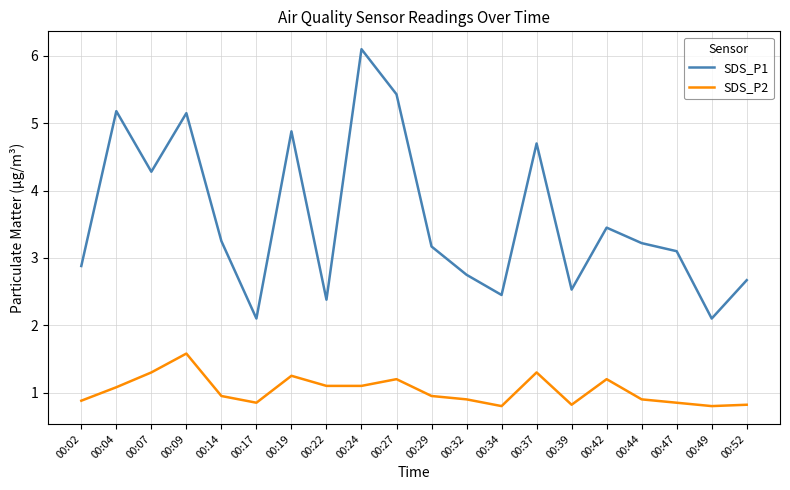

What is the greatest value displayed?

6.1